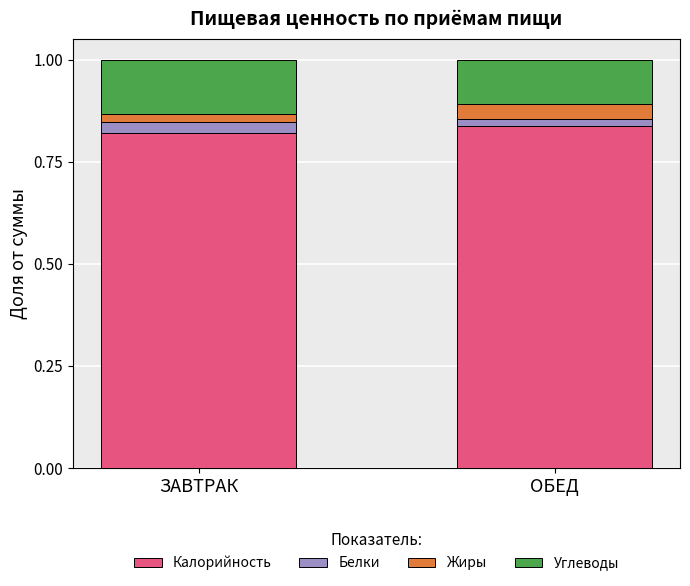

At which category is the sum across all series the highest?

ЗАВТРАК